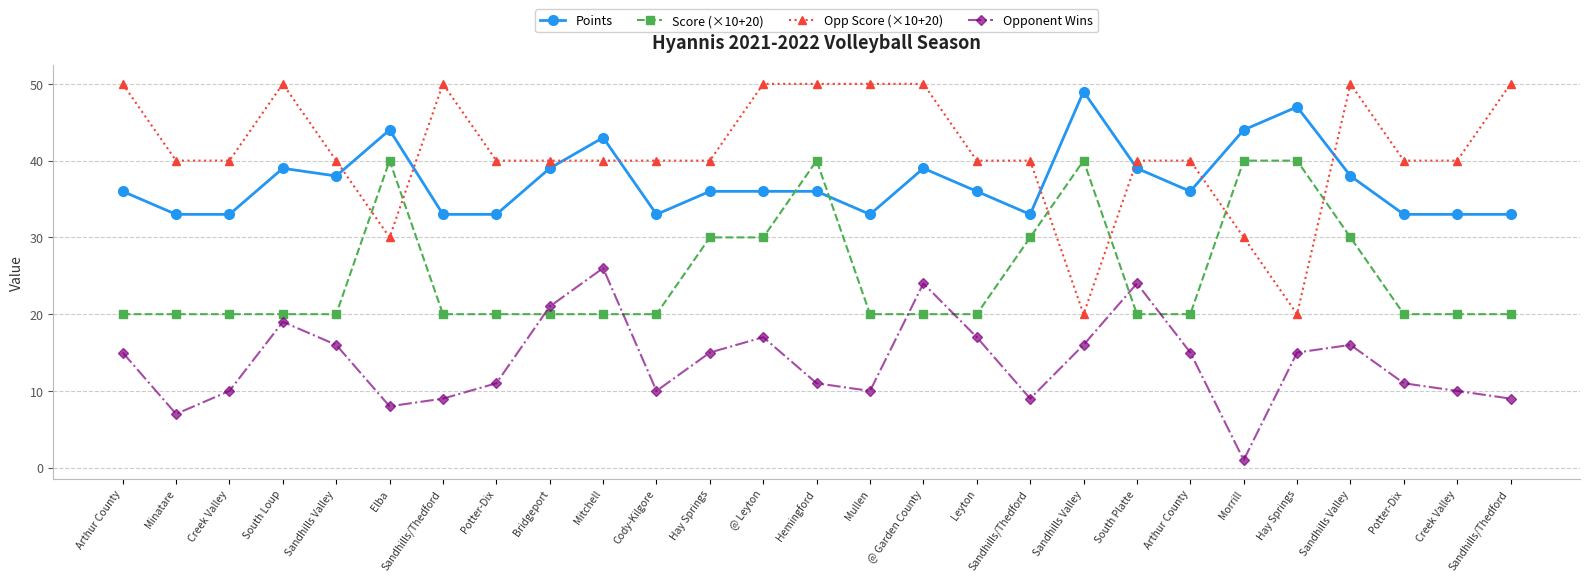

True or false: Points and Opponent Wins cross at least once.

False